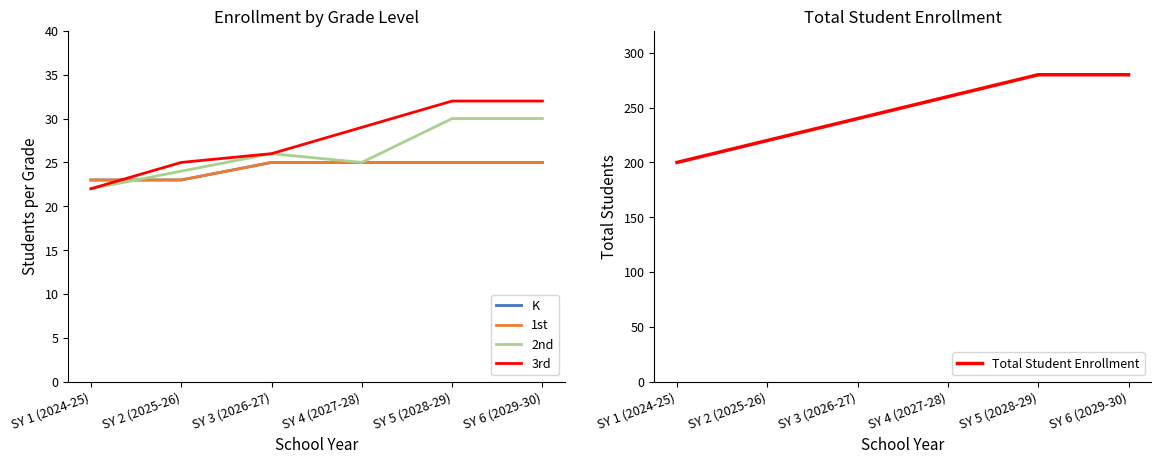

True or false: 3rd has more than 2 points higher than both neighbors.

False